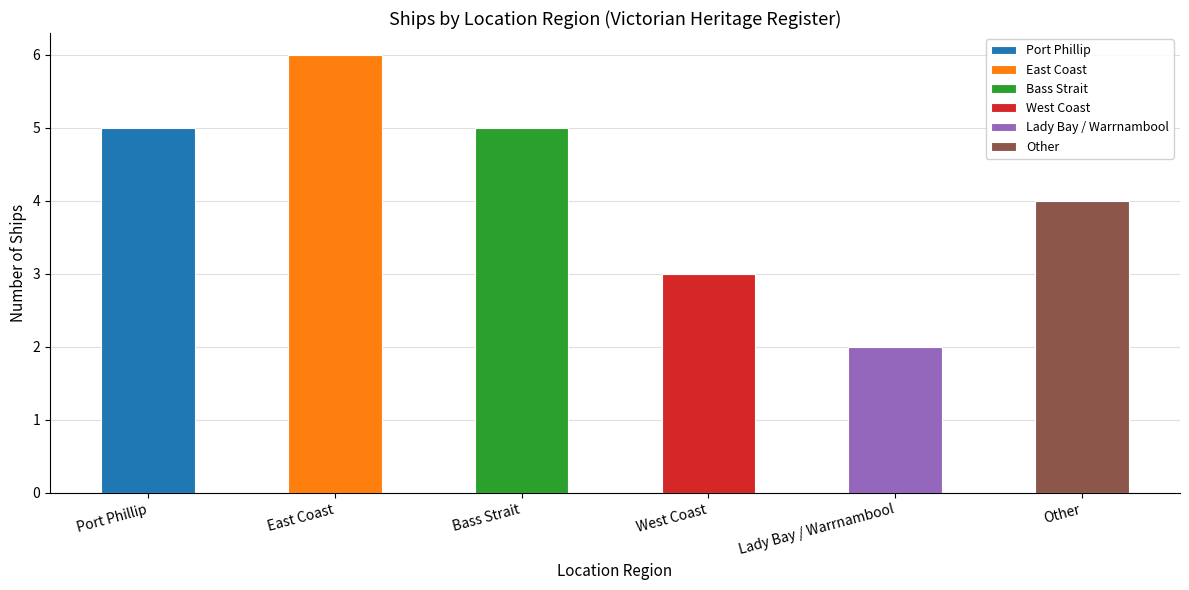

The value at West Coast is 3. True or false?

True